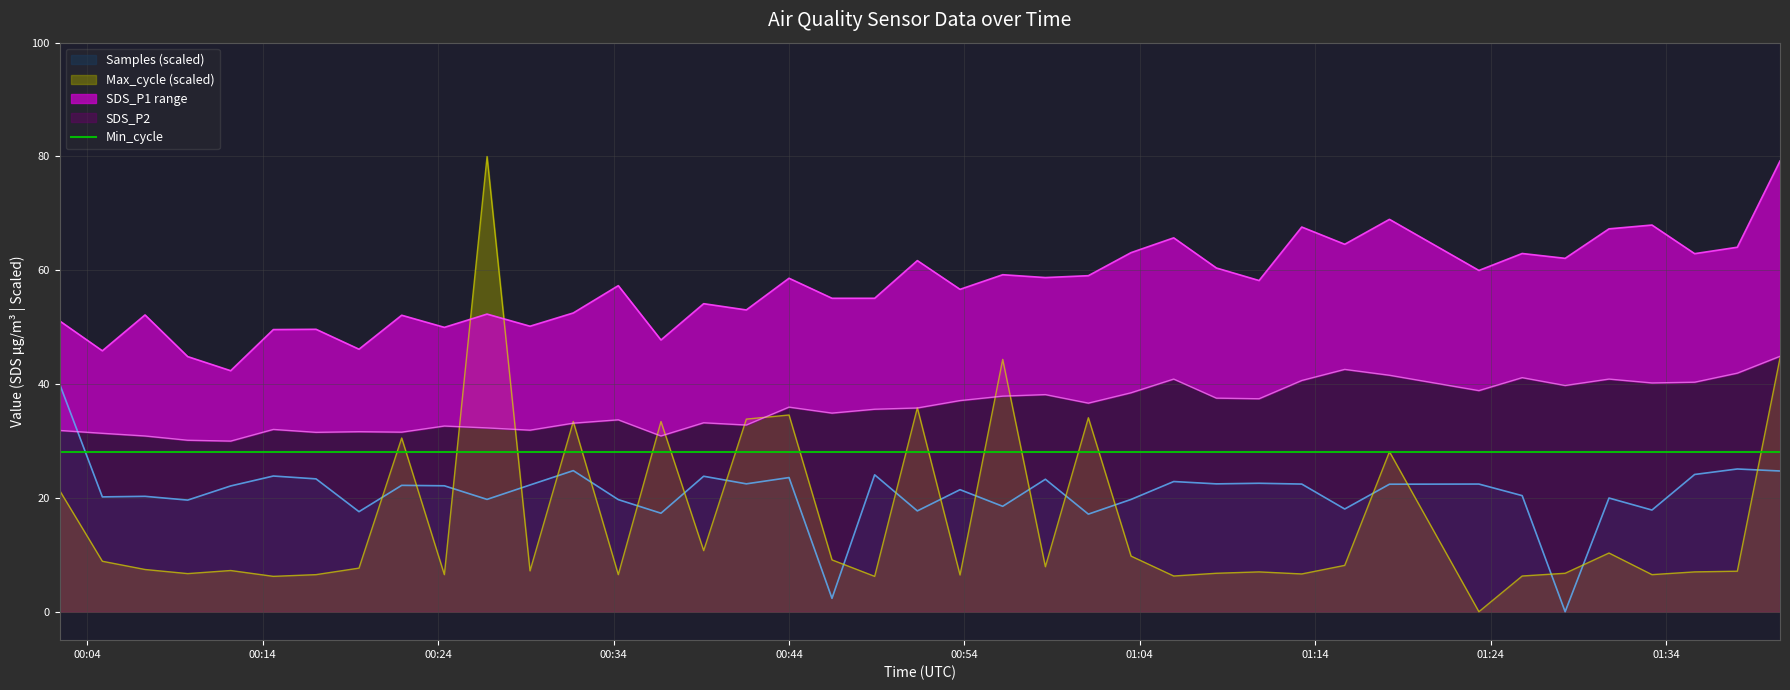

How many times do Samples and SDS_P2 cross each other?

1